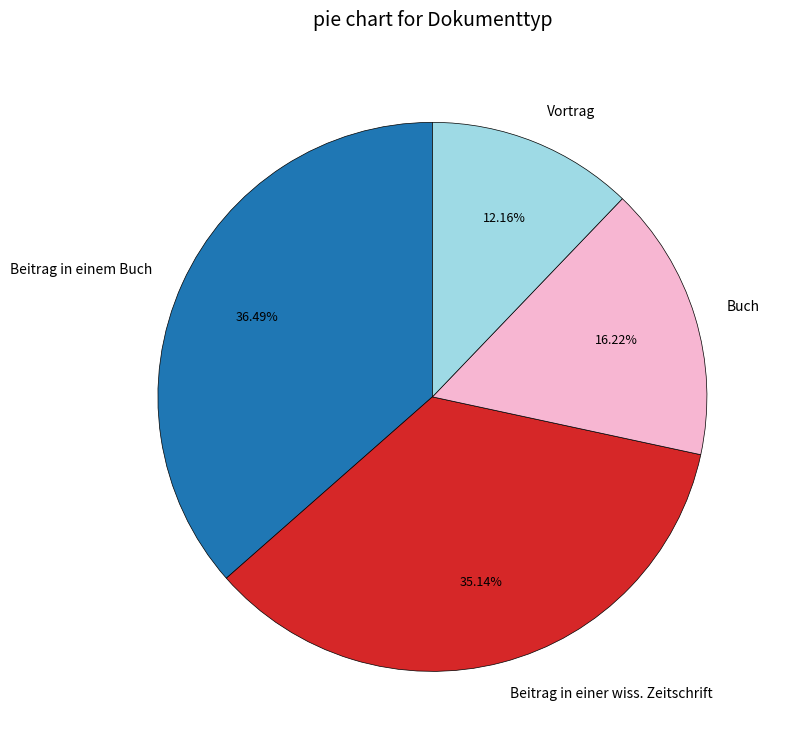

Which has a higher value, Beitrag in einer wiss. Zeitschrift or Vortrag?

Beitrag in einer wiss. Zeitschrift